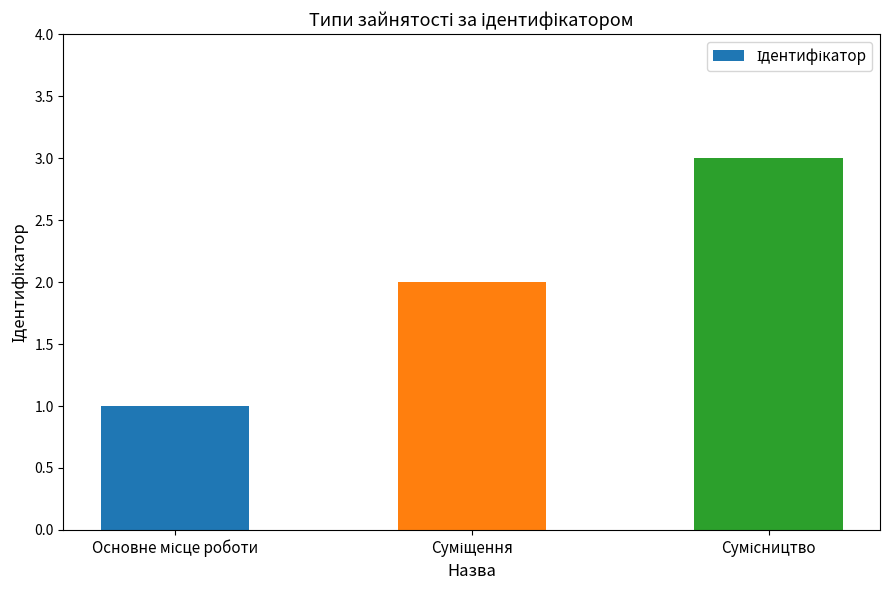

What is the sum of all values?

6